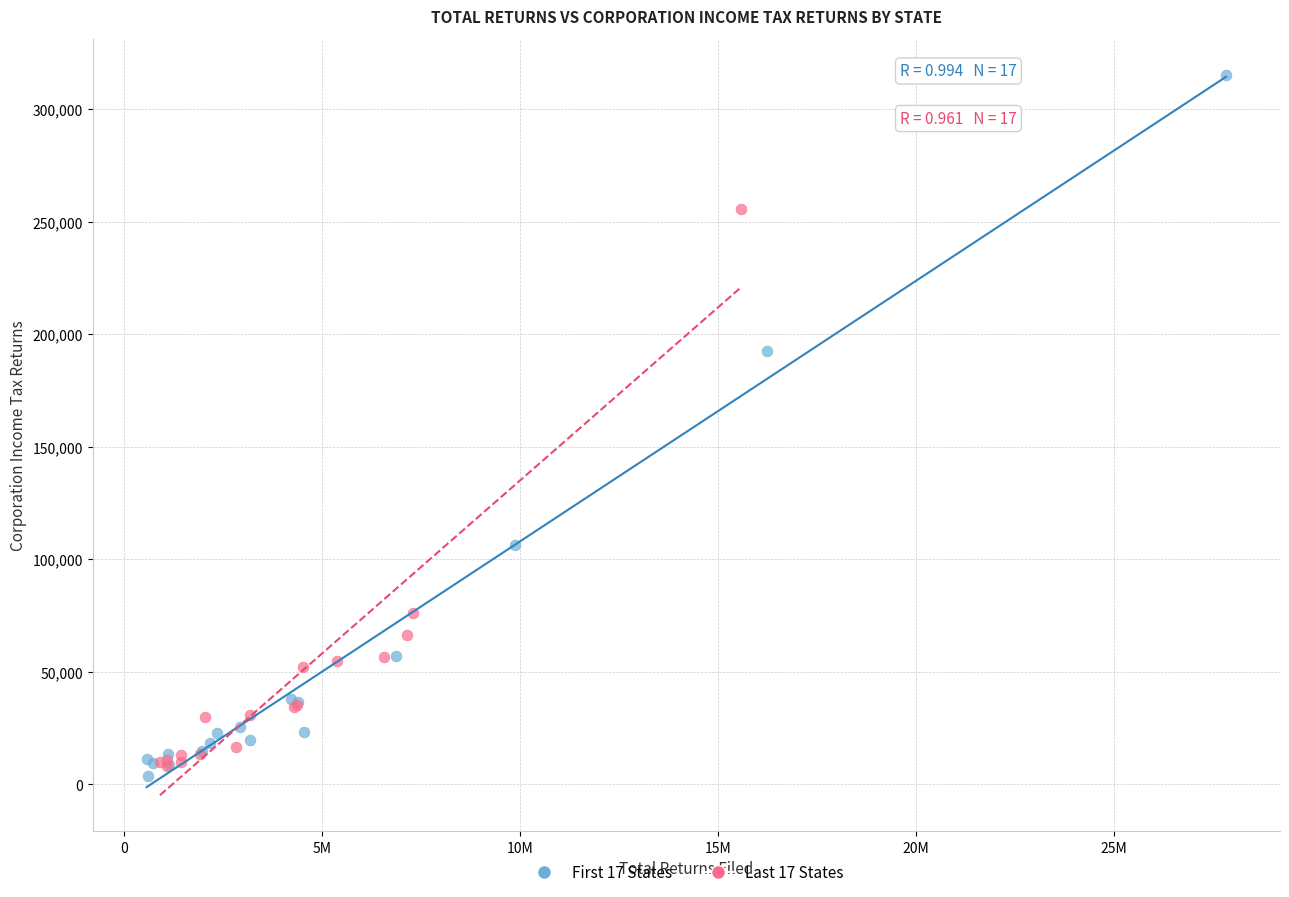

Which series contains the lowest Y value?

First 17 States